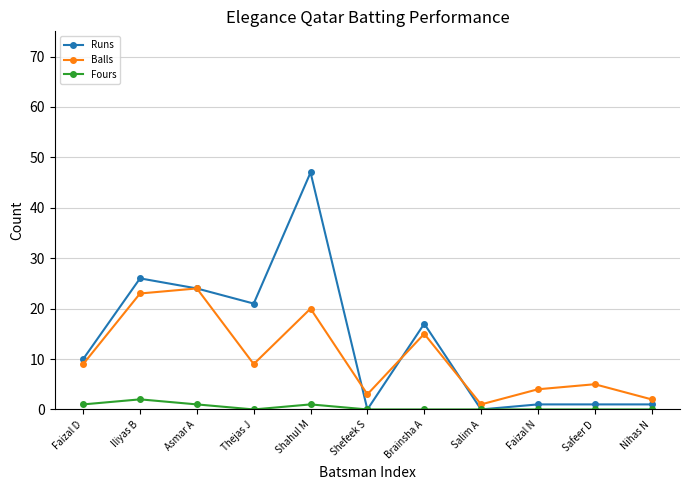

What is the difference between the Runs values at Faizal D and Thejas J?

11